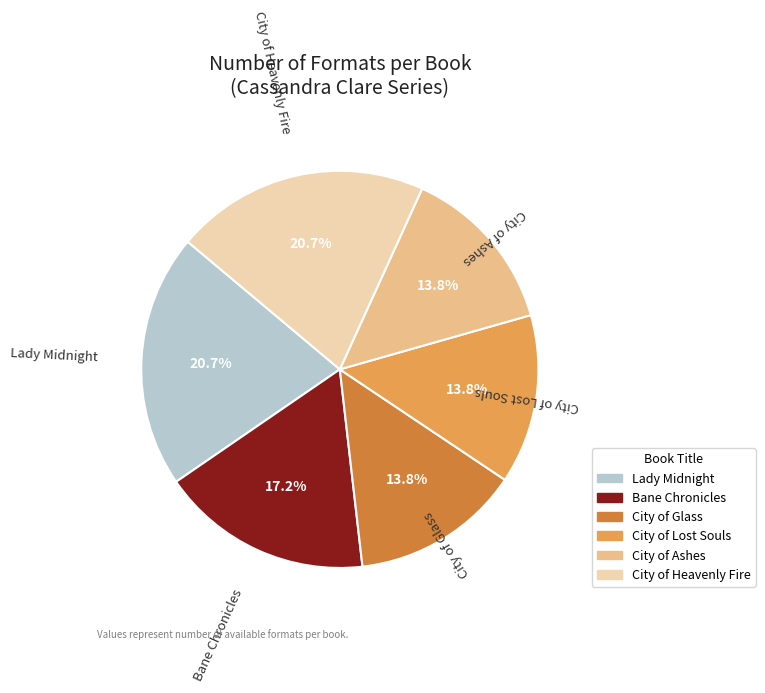

To the nearest percent, what is the difference between the largest and smallest slice percentages?

7%